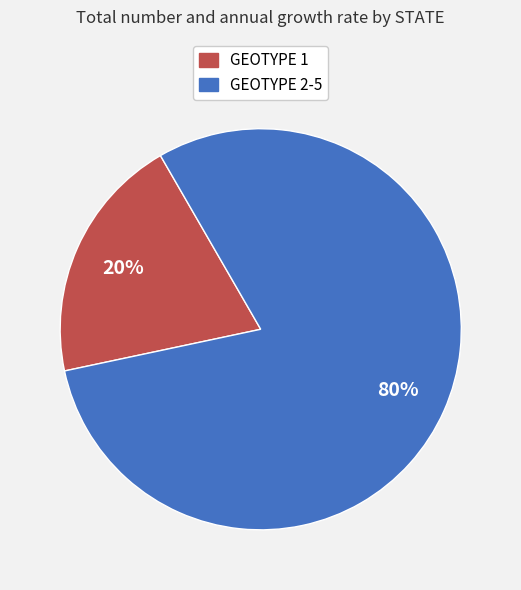

Does GEOTYPE 2-5 account for over 50% of the chart?

Yes